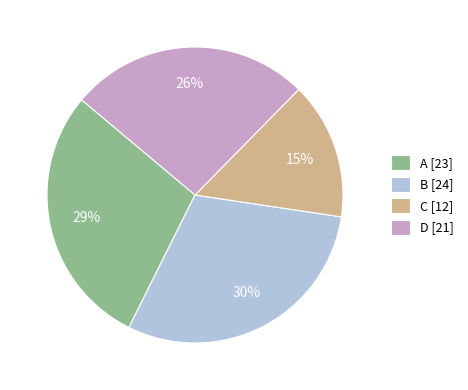

Is there any slice that represents more than half of the pie?

No